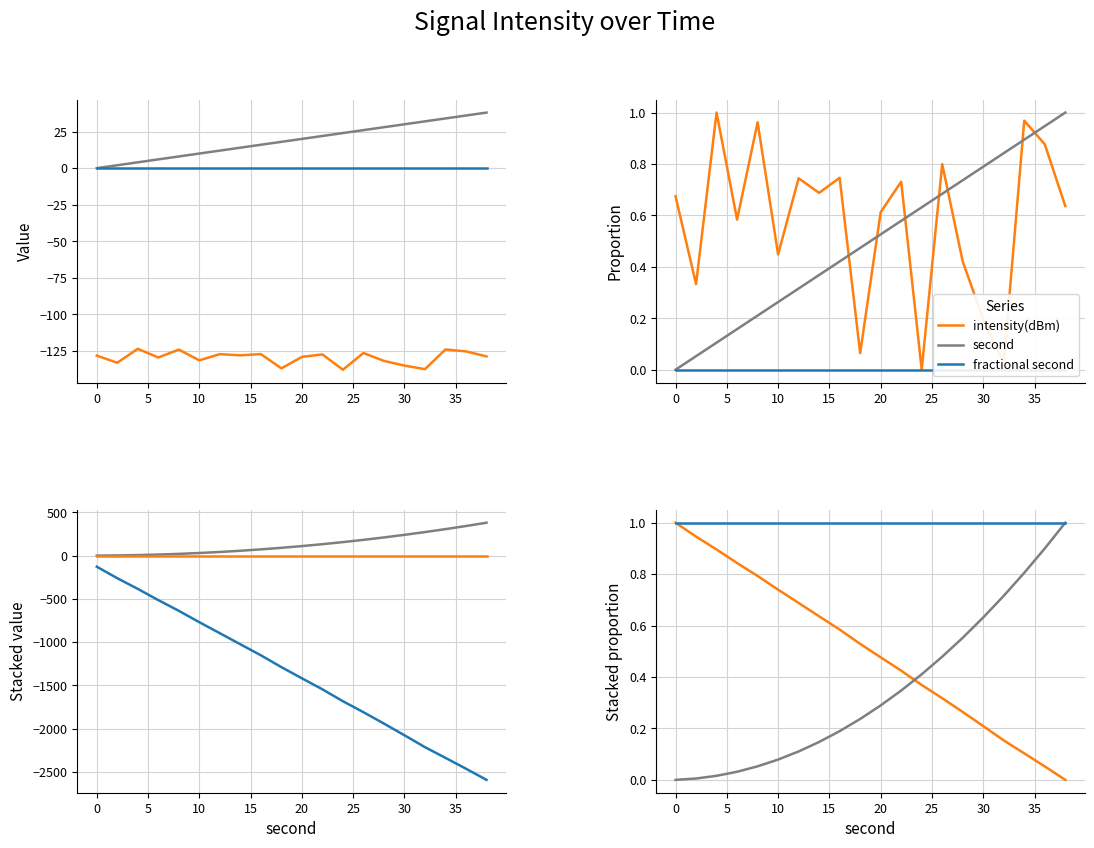

How many interior local valleys does the intensity(dBm) series have?

7